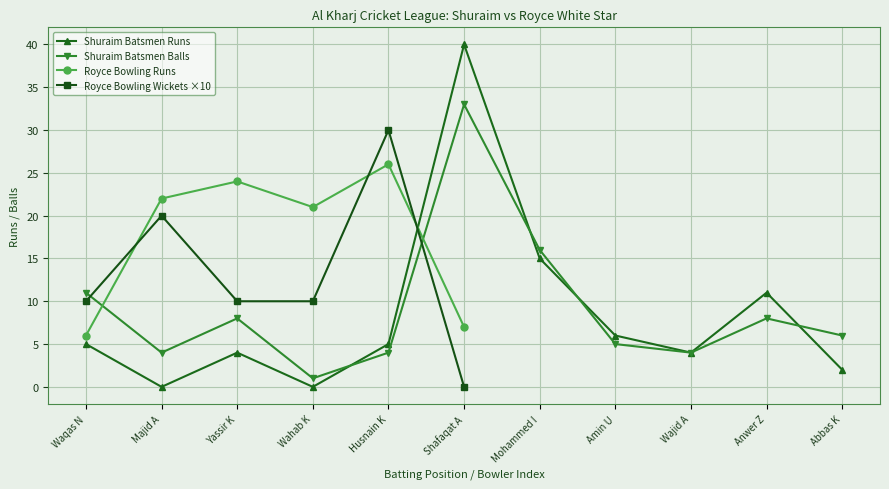

What position from the right is Wahab K?

8